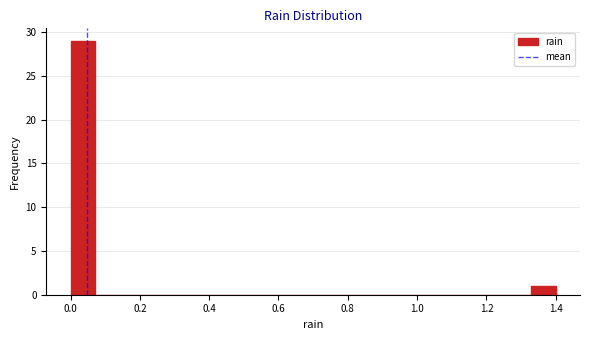

Around what value on the x-axis is the tallest bar? Give the approximate position of its centre, as read against the axis.

0.04